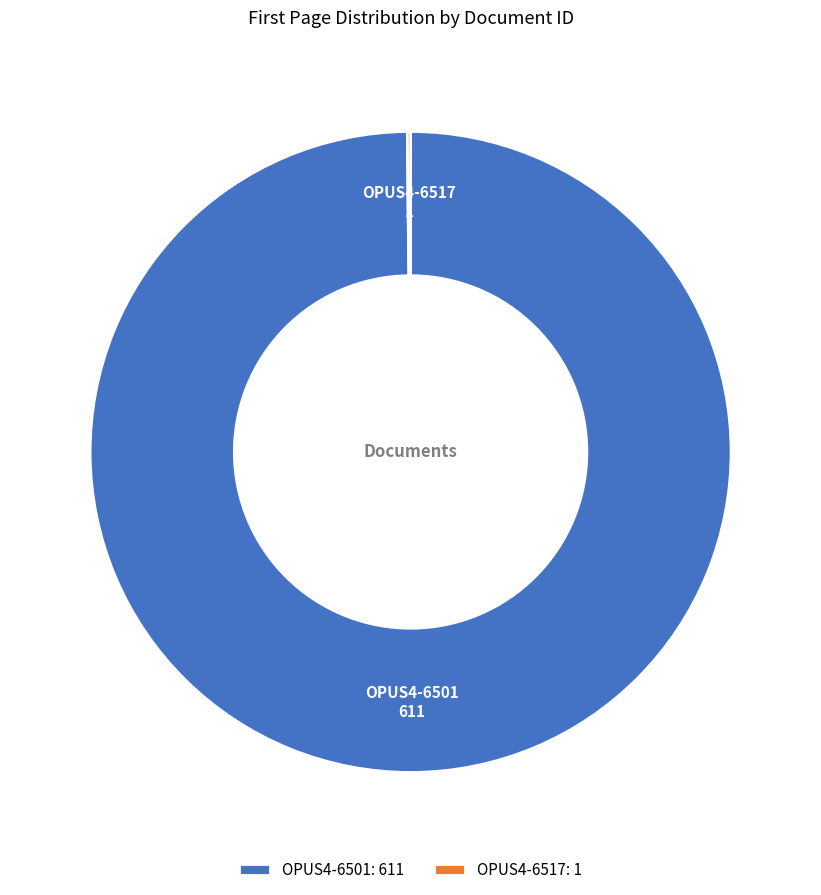

The OPUS4-6501 slice represents 100% of the pie. True or false?

True